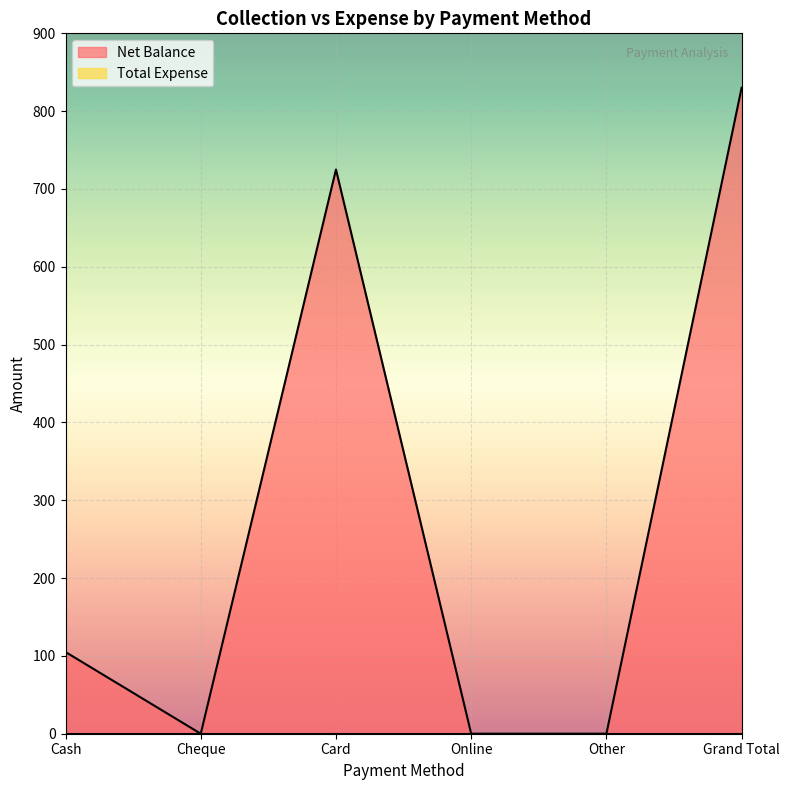

How many values are below 105?

3